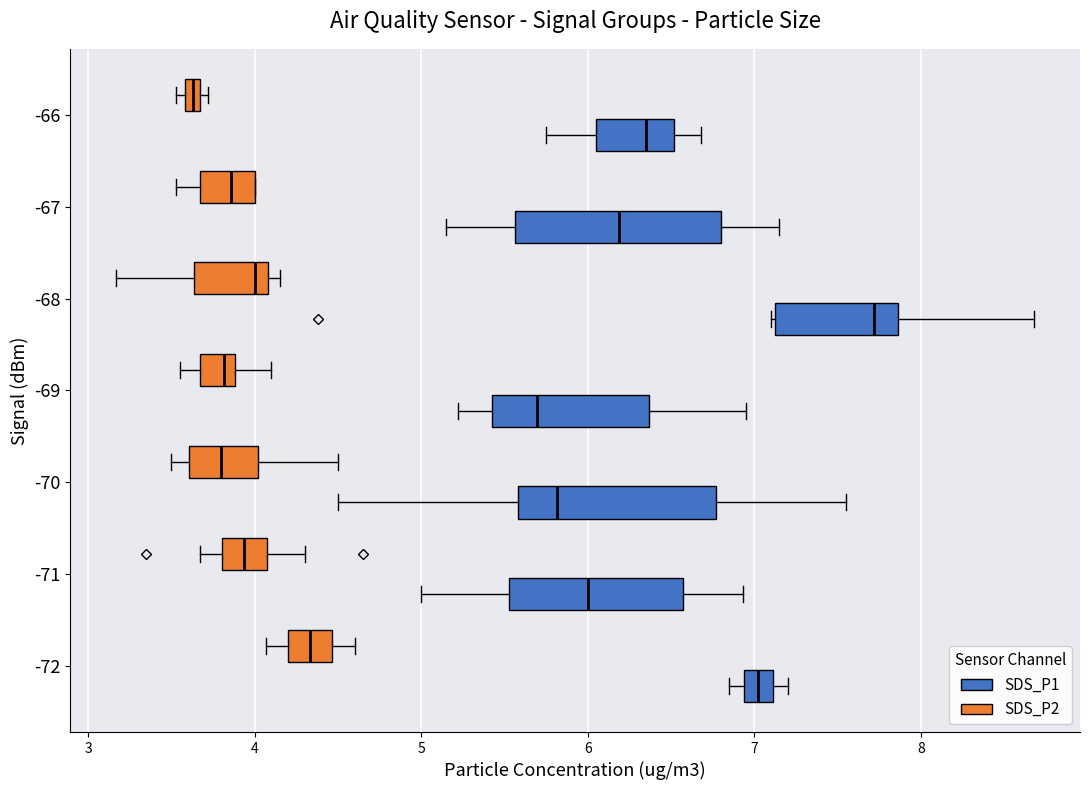

Where is the left edge of the box for -72 (SDS_P2) on the x-axis? The values are not printed on the chart, so give them approximately, as read against the axis.

4.2